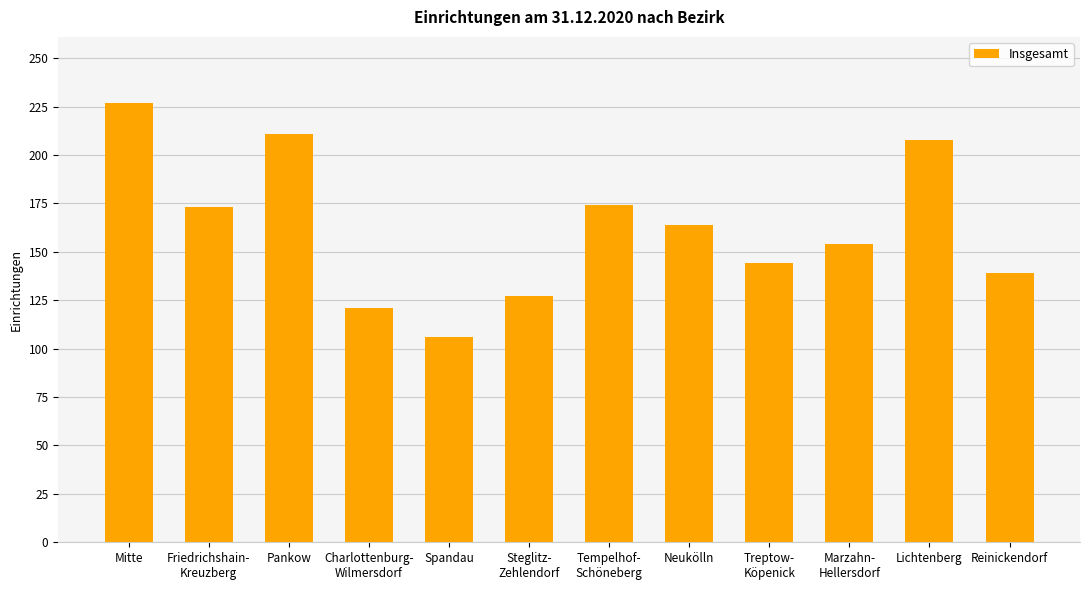

What is the sum of all values?

1948